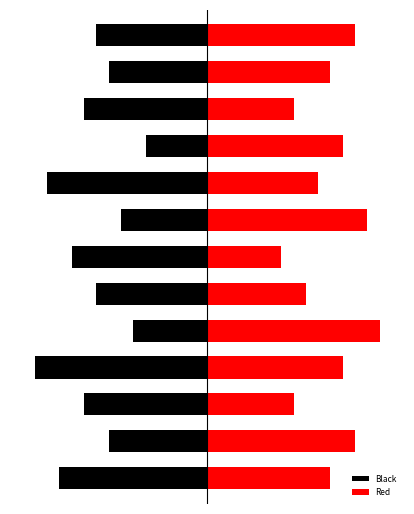

What is the approximate value of Red at 3?

11